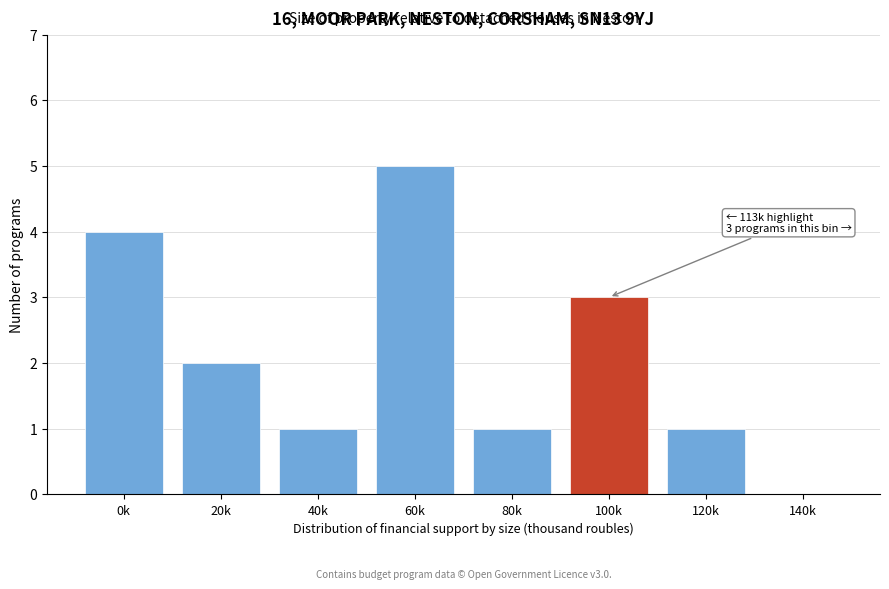

Reading right to left, transcribe all the data shown in this chart.

140k=0	120k=1	100k=3	80k=1	60k=5	40k=1	20k=2	0k=4